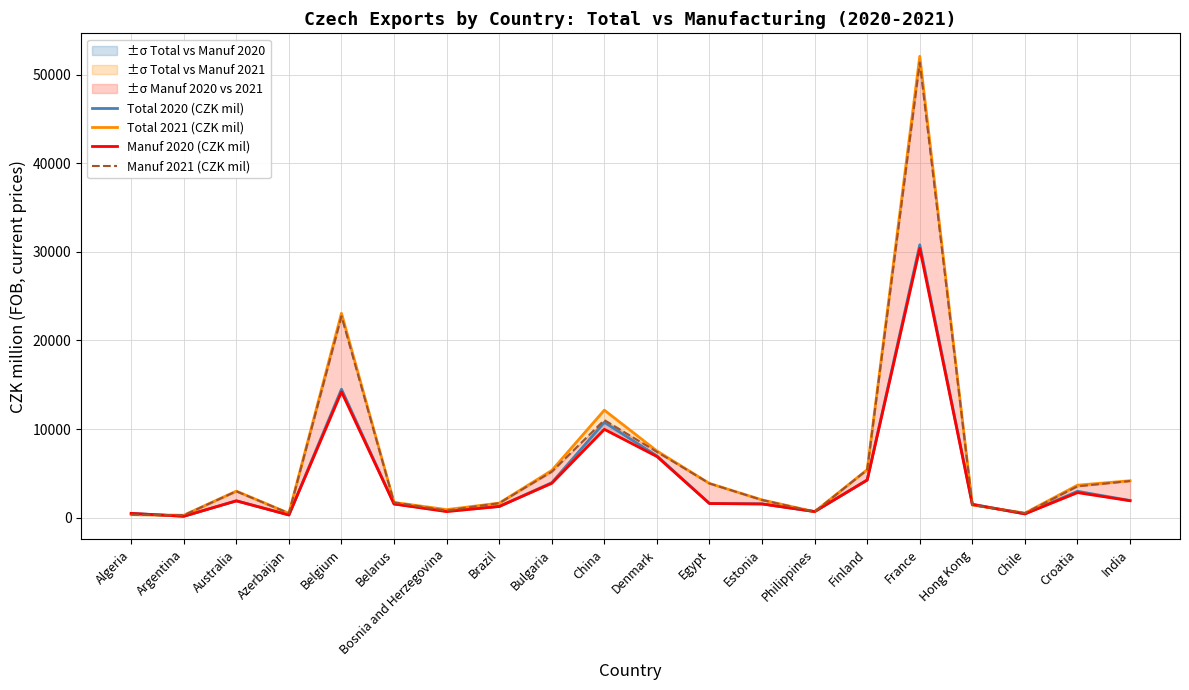

What is the difference between the Manuf 2021 (CZK mil) values at Croatia and Hong Kong?

2112